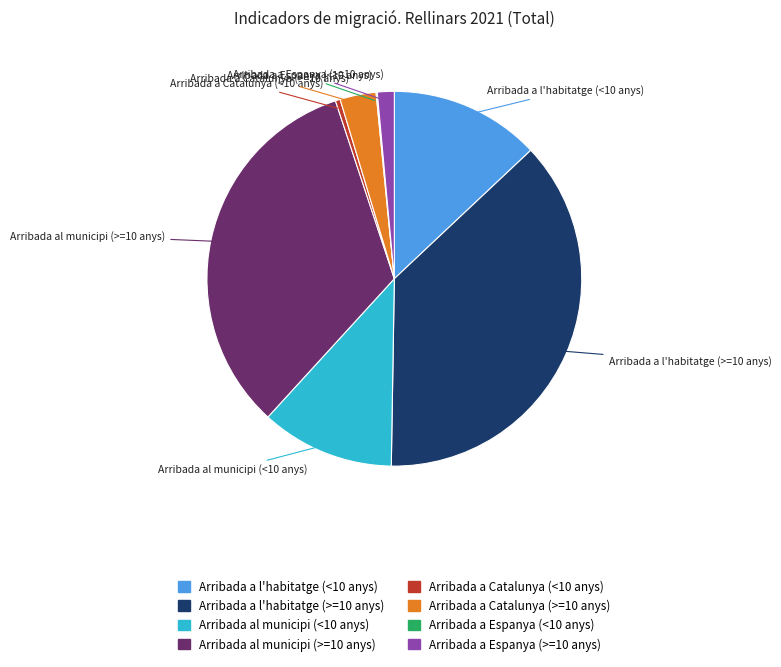

Which category has the biggest portion of the pie?

Arribada a l'habitatge (>=10 anys)